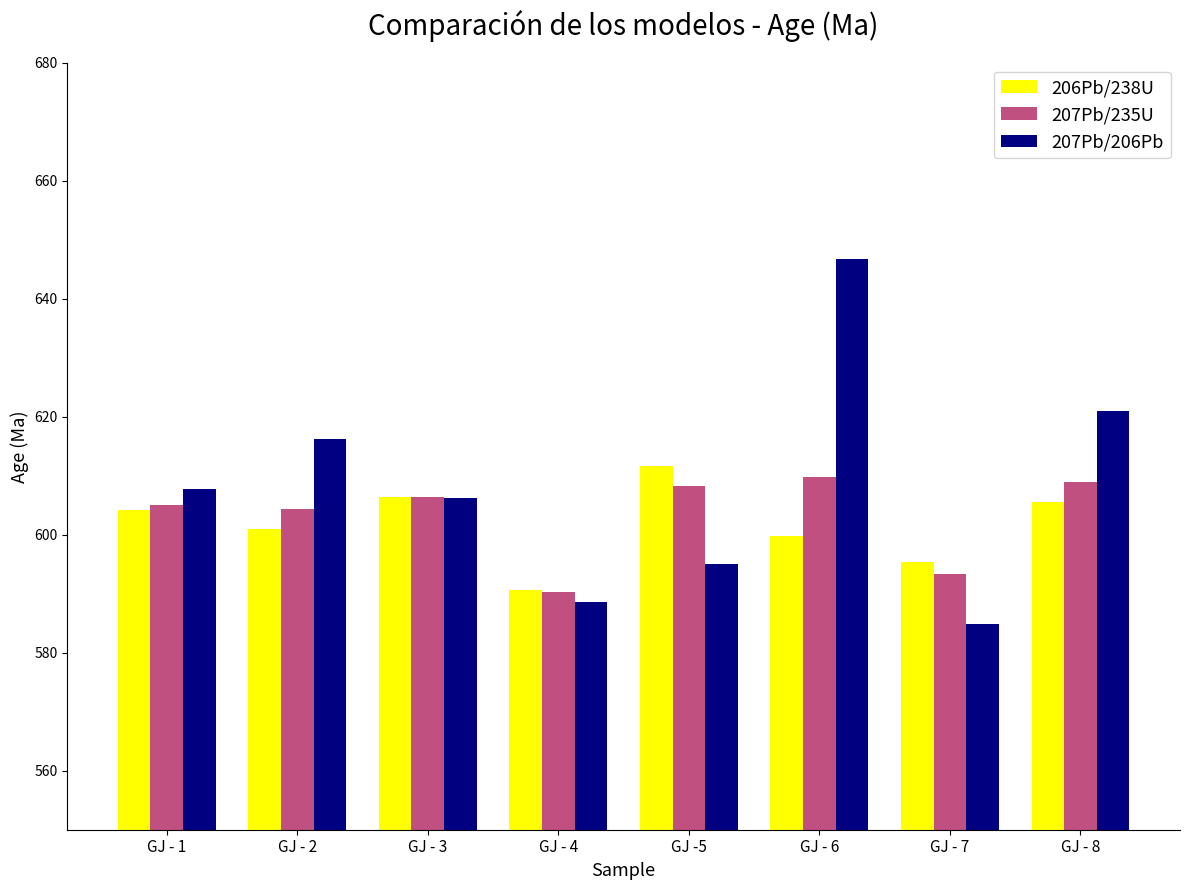

Reading left to right, extract all data points from this chart.

206Pb/238U: GJ - 1=604.2	GJ - 2=601.0	GJ - 3=606.4	GJ - 4=590.7	GJ -5=611.7	GJ - 6=599.8	GJ - 7=595.4	GJ - 8=605.6
207Pb/235U: GJ - 1=605.0	GJ - 2=604.3	GJ - 3=606.4	GJ - 4=590.3	GJ -5=608.2	GJ - 6=609.8	GJ - 7=593.3	GJ - 8=608.9
207Pb/206Pb: GJ - 1=607.7	GJ - 2=616.2	GJ - 3=606.2	GJ - 4=588.6	GJ -5=595.1	GJ - 6=646.7	GJ - 7=584.9	GJ - 8=620.9